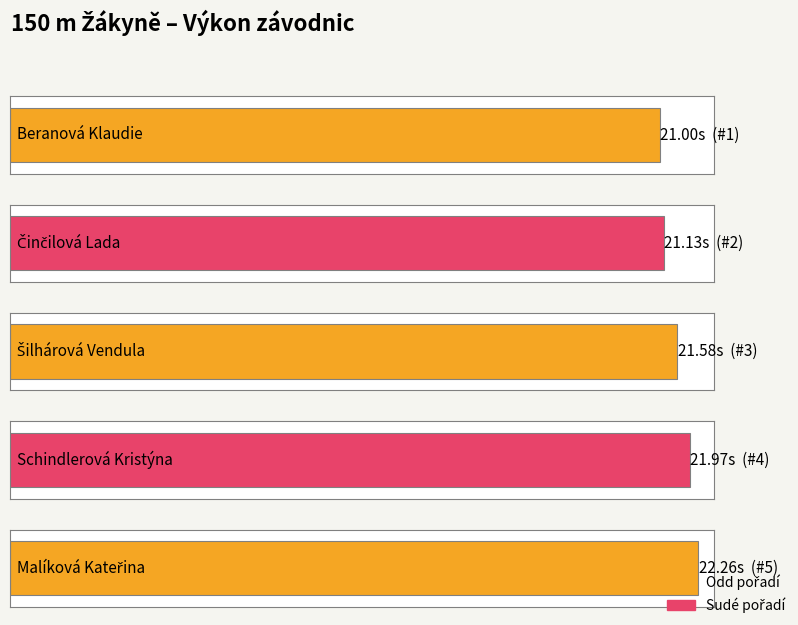

At which category does the chart reach its minimum across all series?

Beranová Klaudie